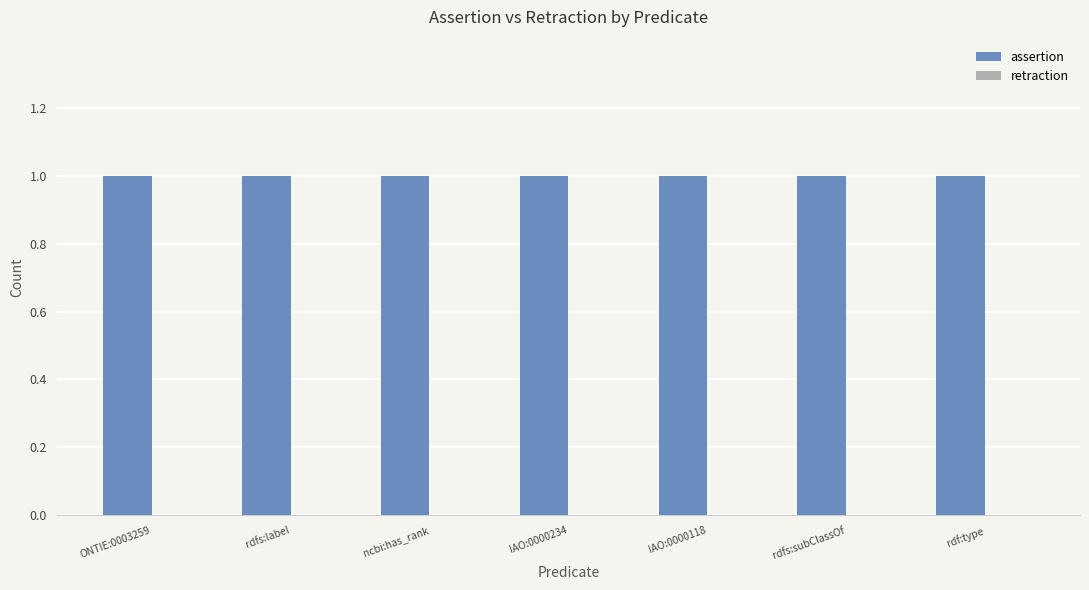

Which series changed the most between ONTIE:0003259 and rdfs:subClassOf?

assertion